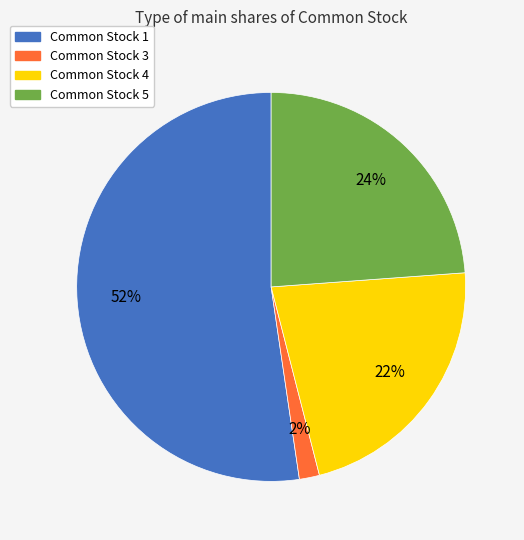

Count the number of slices in the pie.

4